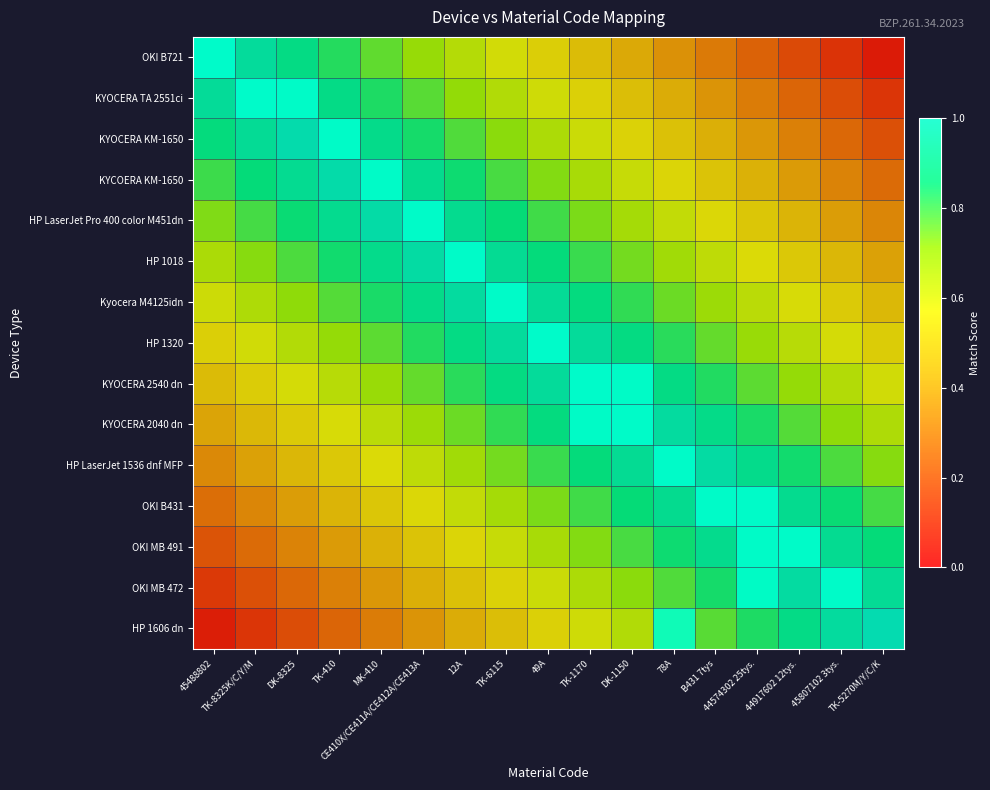

Count the number of data series in this chart.

15